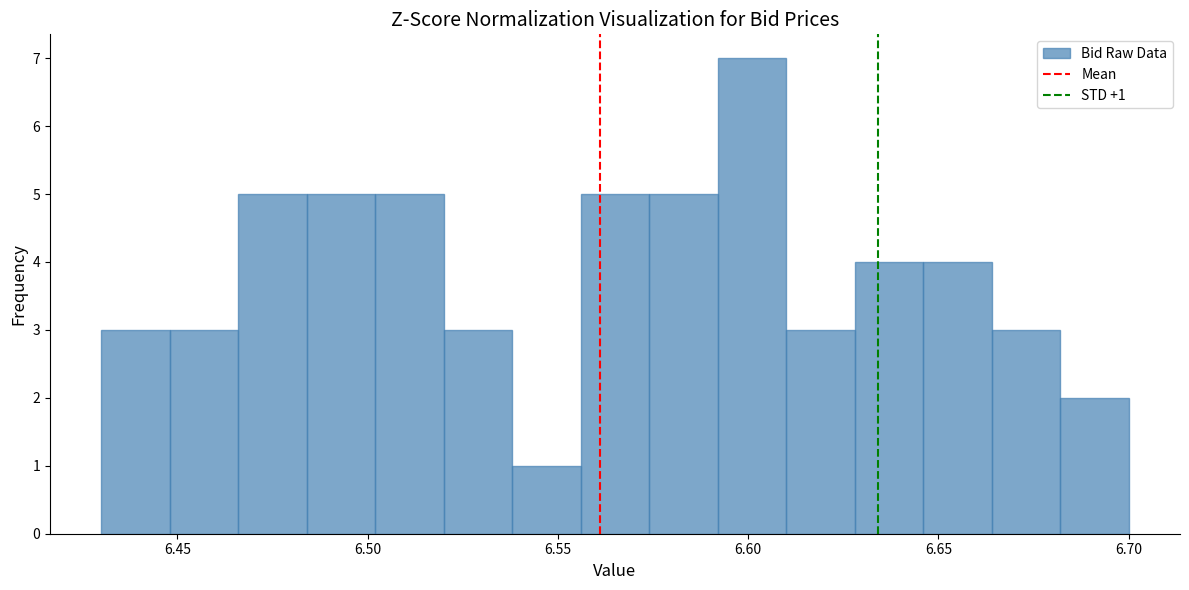

Read against the x-axis, roughly where is the centre of the tallest bar?

6.600